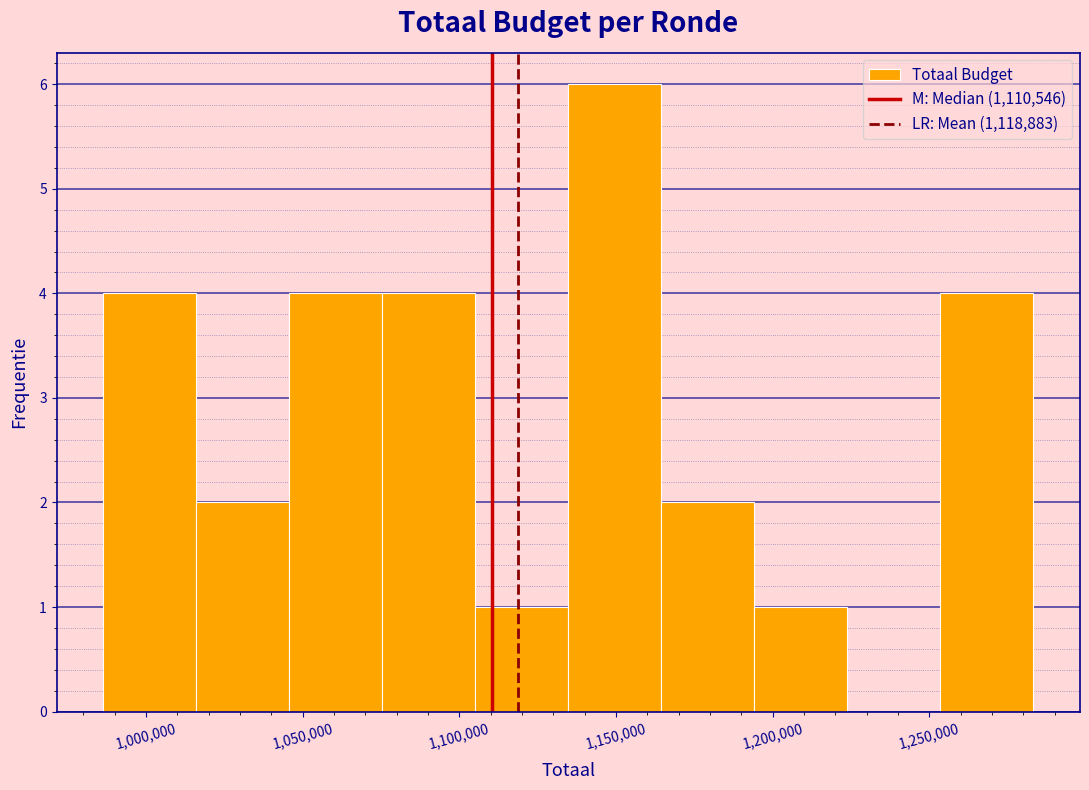

Reading left to right, transcribe this chart: for each bar, give the range it covers on the x-axis and its height. Neither the bar edges nor the heights are printed on the chart, so give them approximately, as read against the axes.

985000 to 1015000: 4
1015000 to 1045000: 2
1045000 to 1075000: 4
1075000 to 1105000: 4
1105000 to 1135000: 1
1135000 to 1165000: 6
1165000 to 1195000: 2
1195000 to 1225000: 1
1225000 to 1255000: 0
1255000 to 1285000: 4